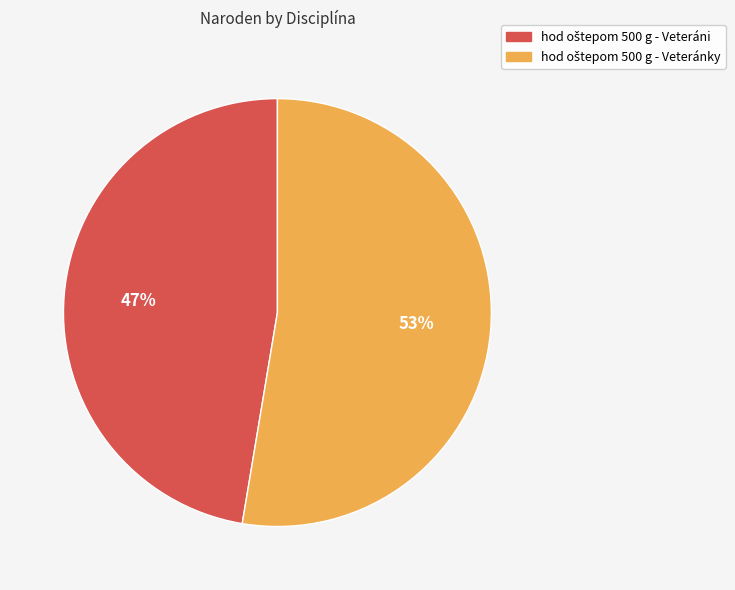

To the nearest percent, what is the average slice percentage?

50%